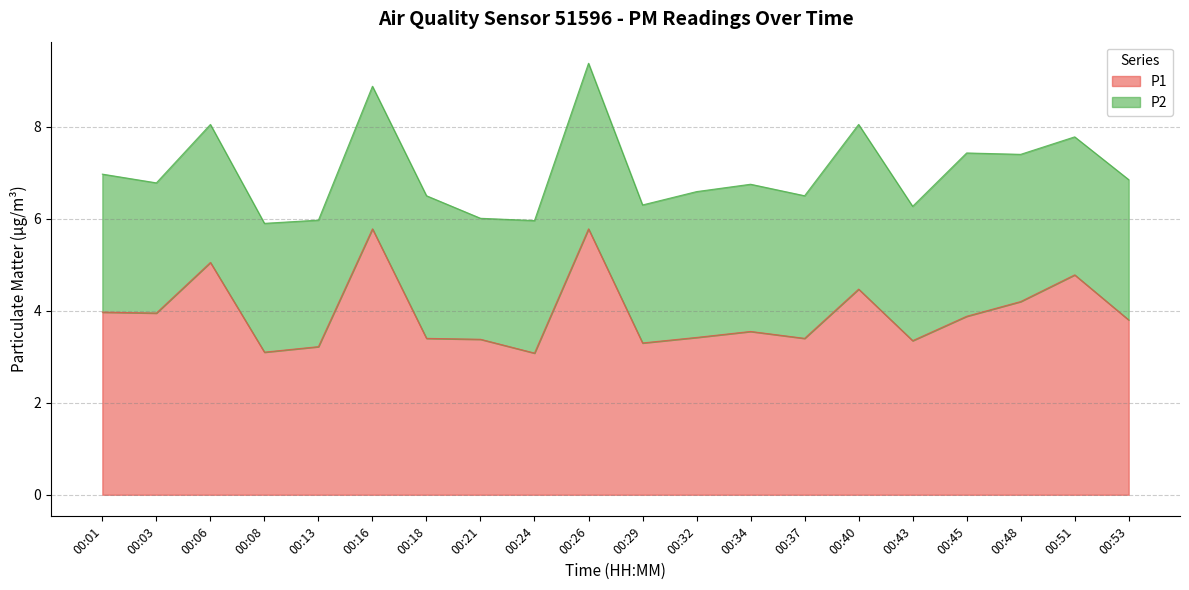

What is the value of the 15th point from the left?

4.5